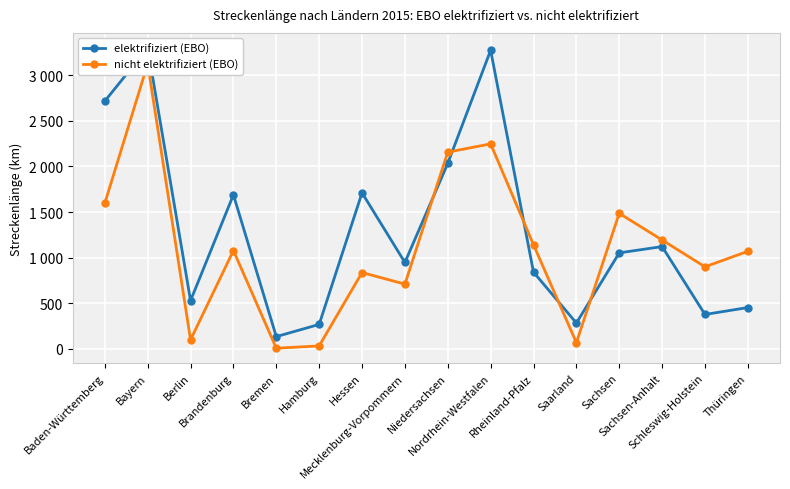

At Berlin, list the series in order from smallest to largest.

nicht elektrifiziert (EBO), elektrifiziert (EBO)